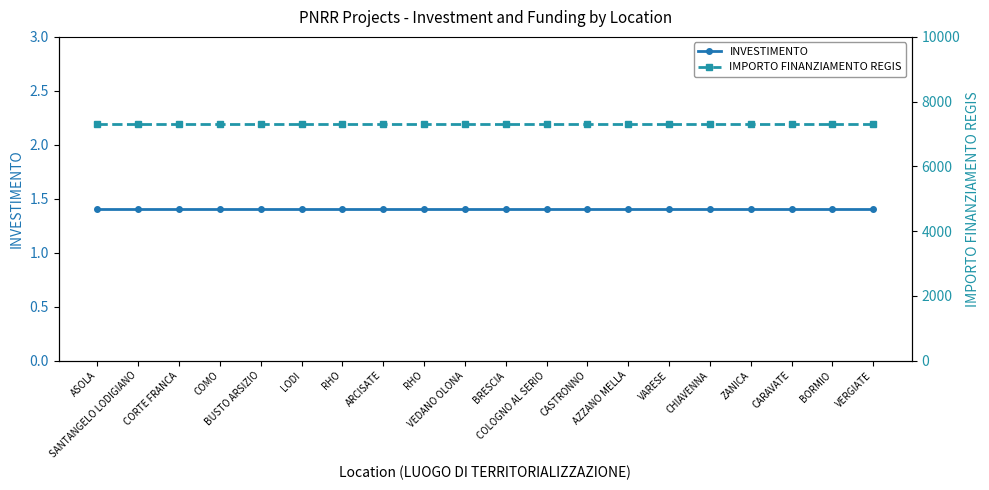

Reading right to left, list all the values displayed in this chart.

INVESTIMENTO: VERGIATE=1.4	BORMIO=1.4	CARAVATE=1.4	ZANICA=1.4	CHIAVENNA=1.4	VARESE=1.4	AZZANO MELLA=1.4	CASTRONNO=1.4	COLOGNO AL SERIO=1.4	BRESCIA=1.4	VEDANO OLONA=1.4	RHO=1.4	ARCISATE=1.4	RHO=1.4	LODI=1.4	BUSTO ARSIZIO=1.4	COMO=1.4	CORTE FRANCA=1.4	SANTANGELO LODIGIANO=1.4	ASOLA=1.4
IMPORTO FINANZIAMENTO REGIS: VERGIATE=7301.0	BORMIO=7301.0	CARAVATE=7301.0	ZANICA=7301.0	CHIAVENNA=7301.0	VARESE=7301.0	AZZANO MELLA=7301.0	CASTRONNO=7301.0	COLOGNO AL SERIO=7301.0	BRESCIA=7301.0	VEDANO OLONA=7301.0	RHO=7301.0	ARCISATE=7301.0	RHO=7301.0	LODI=7301.0	BUSTO ARSIZIO=7301.0	COMO=7301.0	CORTE FRANCA=7301.0	SANTANGELO LODIGIANO=7301.0	ASOLA=7301.0